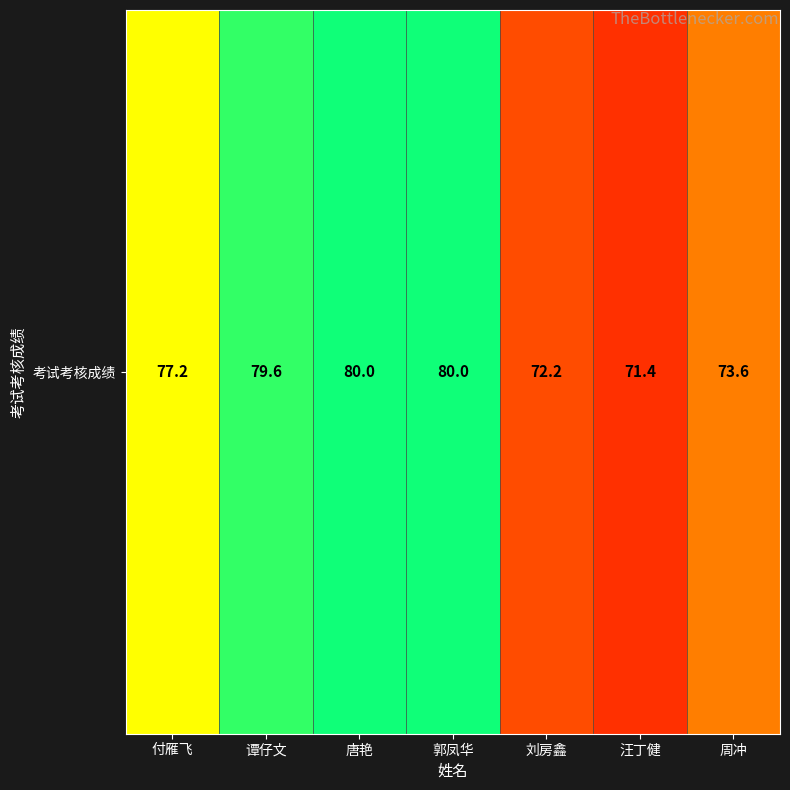

What is the change in value from 付雁飞 to 谭仔文?

+2.4